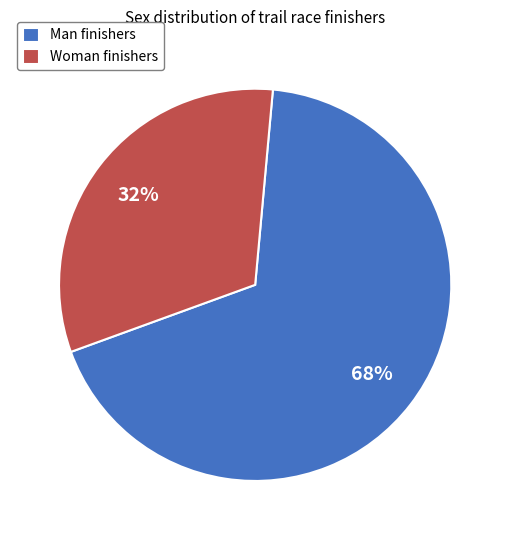

Is it true that Man is 55% of the pie?

False